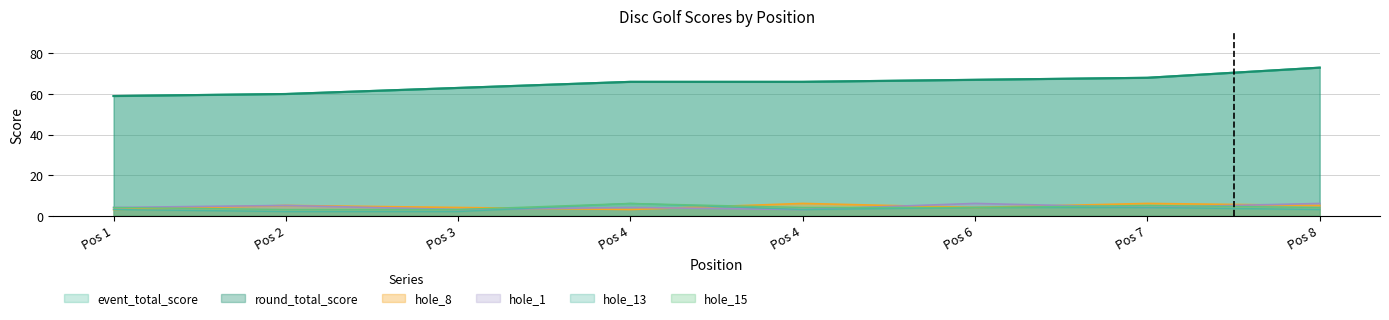

At which category does hole_8 reach its first local peak?

Pos 2